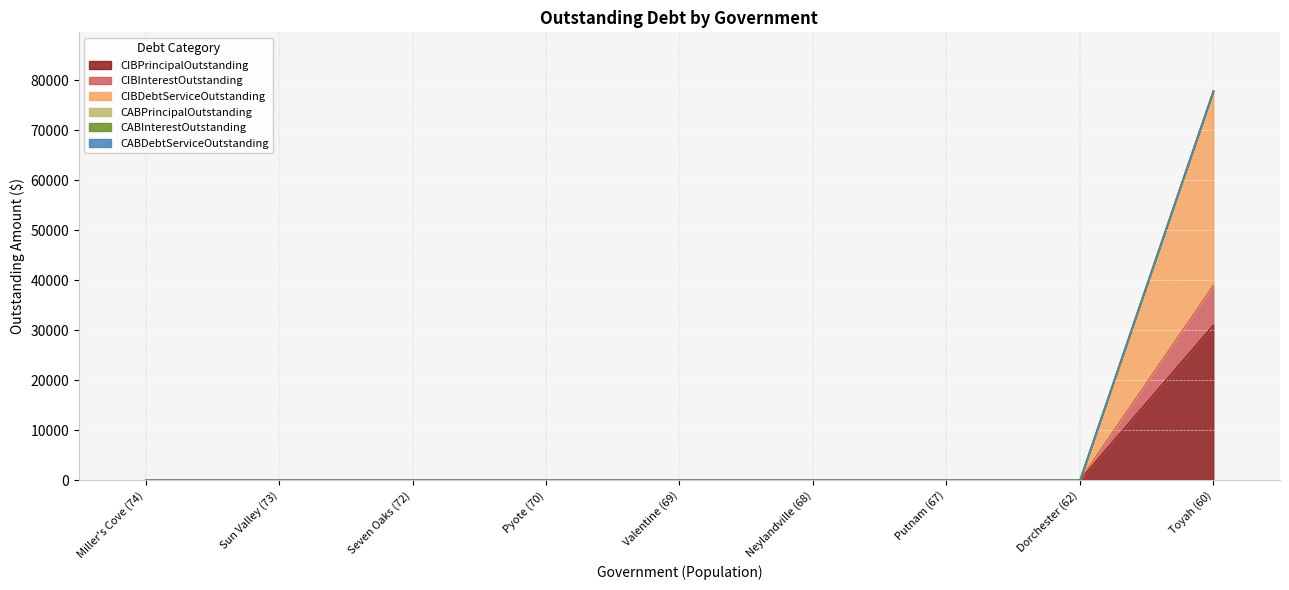

How many data points does each series have?

9